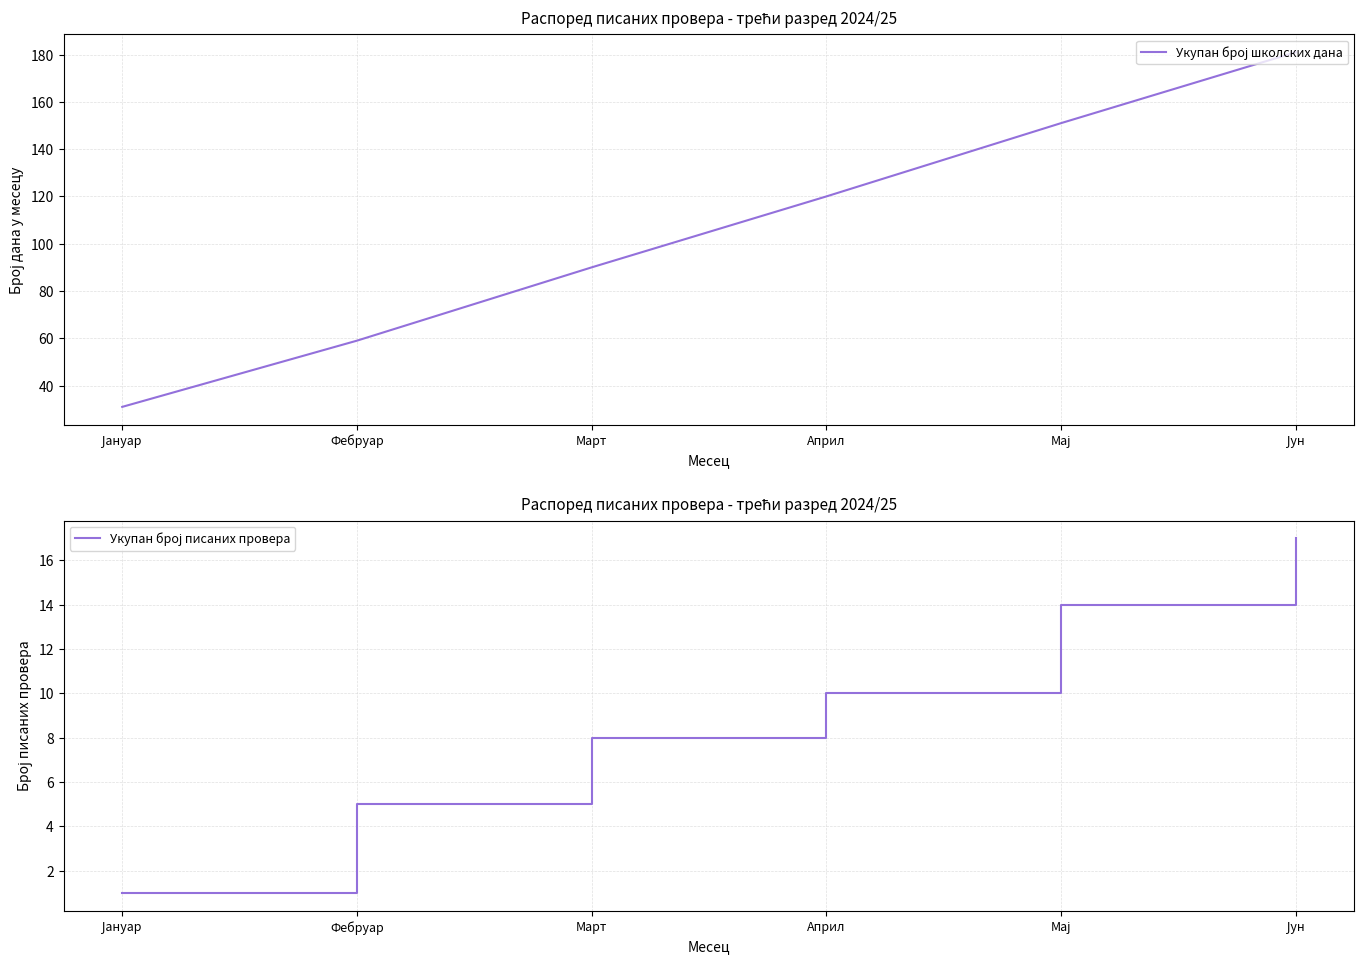

The value of Укупан број школских дана at Фебруар is 59. True or false?

True